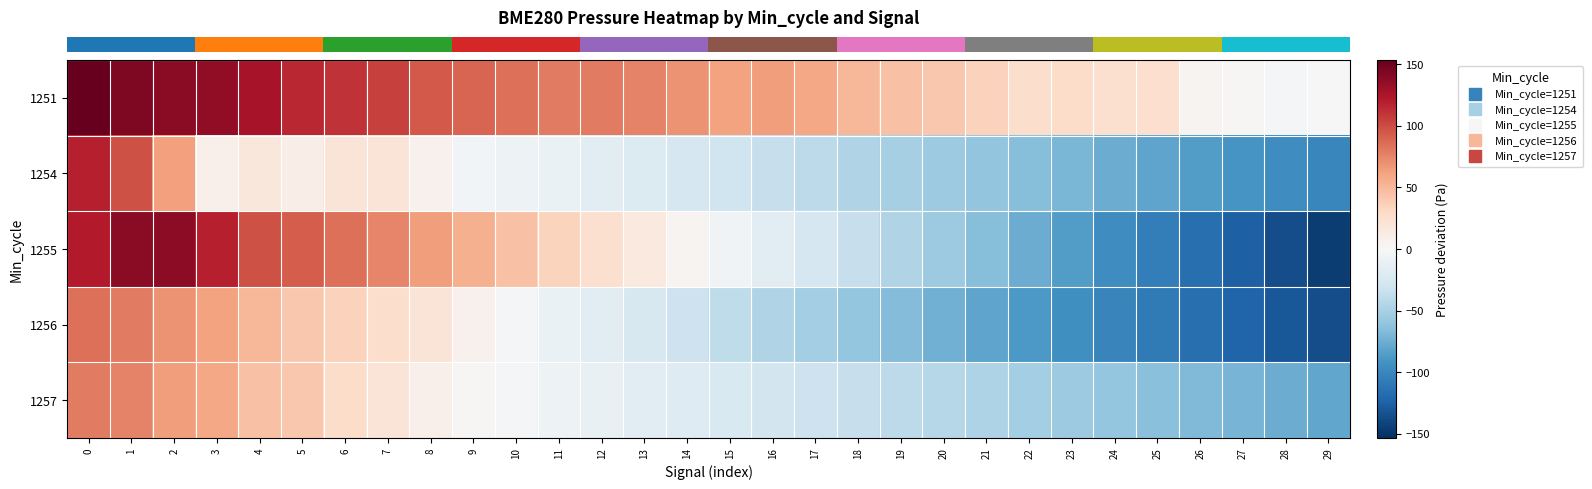

Count the number of data series in this chart.

5